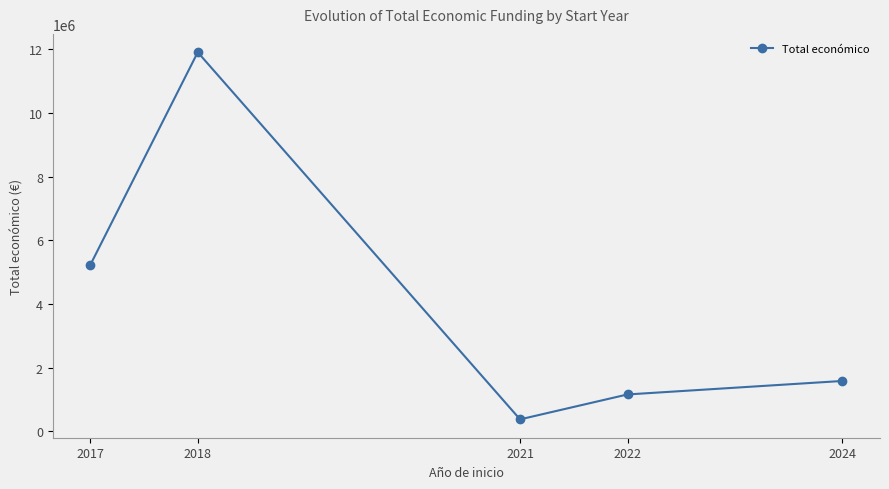

Rank the categories by value from lowest to highest.

2021, 2022, 2024, 2017, 2018